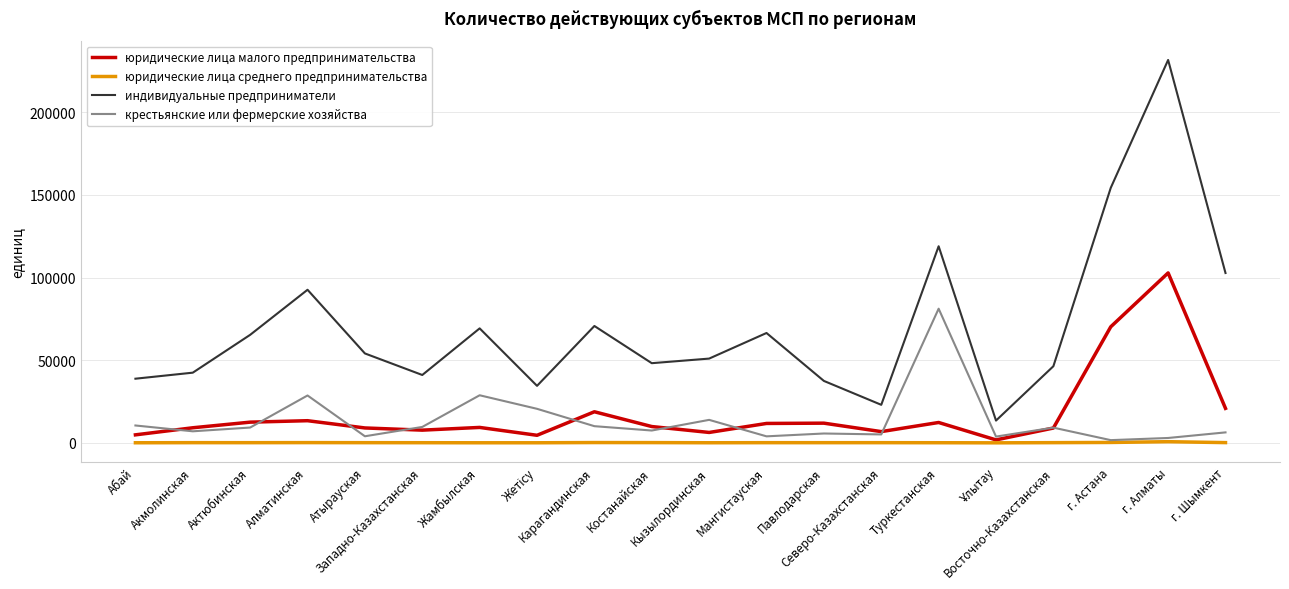

What value does the индивидуальные предприниматели series have at Восточно-Казахстанская, to the nearest 10?

46360